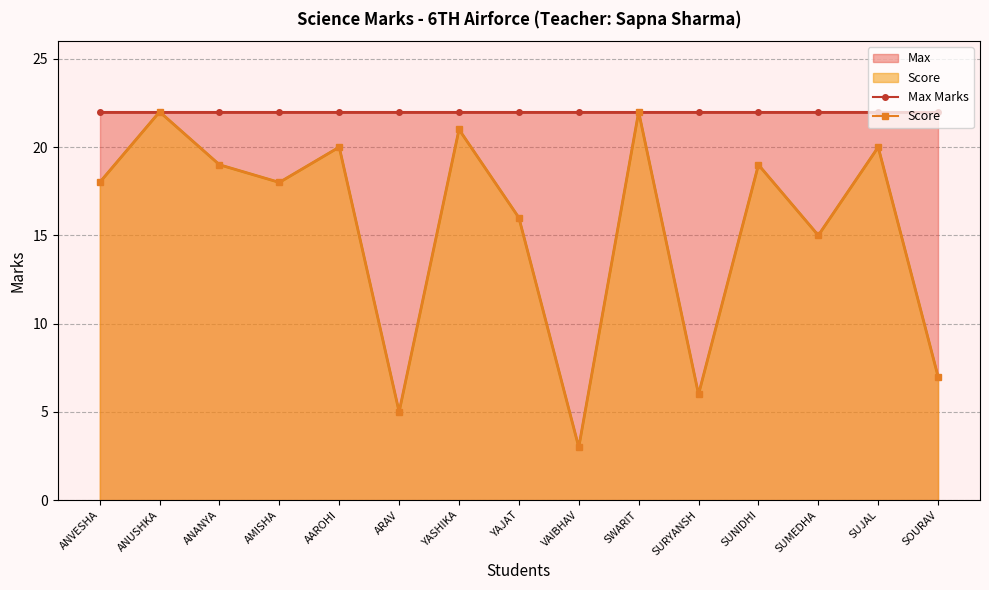

True or false: Max Marks has a value of 22 at YASHIKA.

True